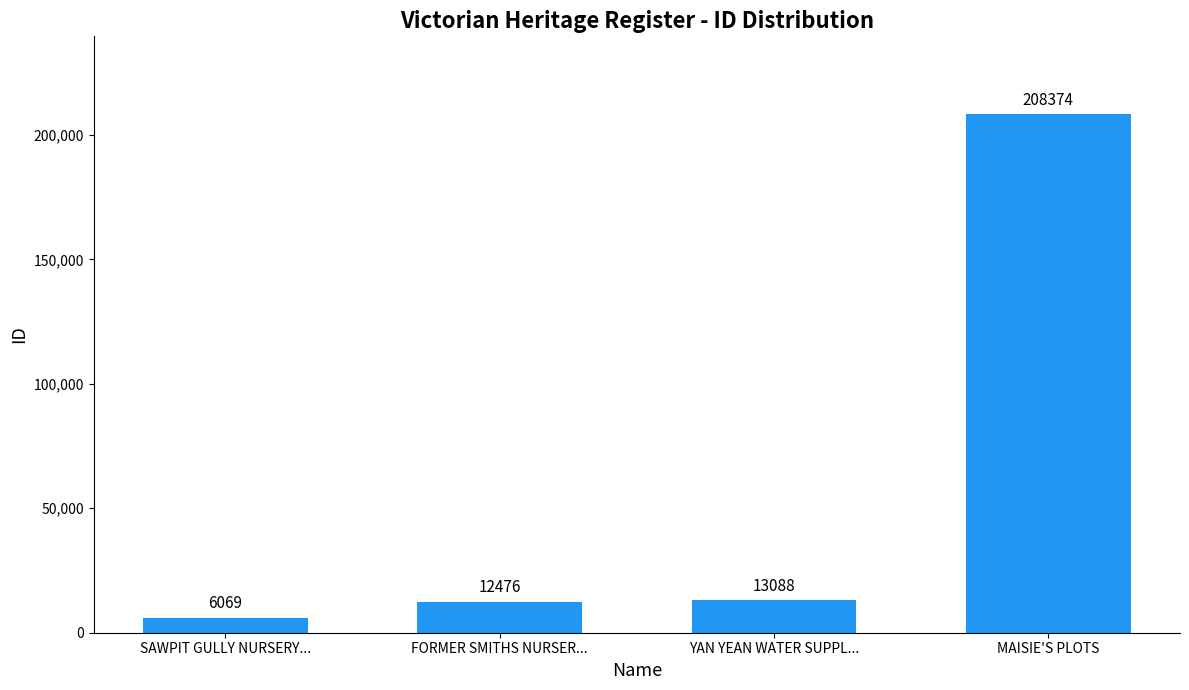

Does the chart contain stacked bars?

No